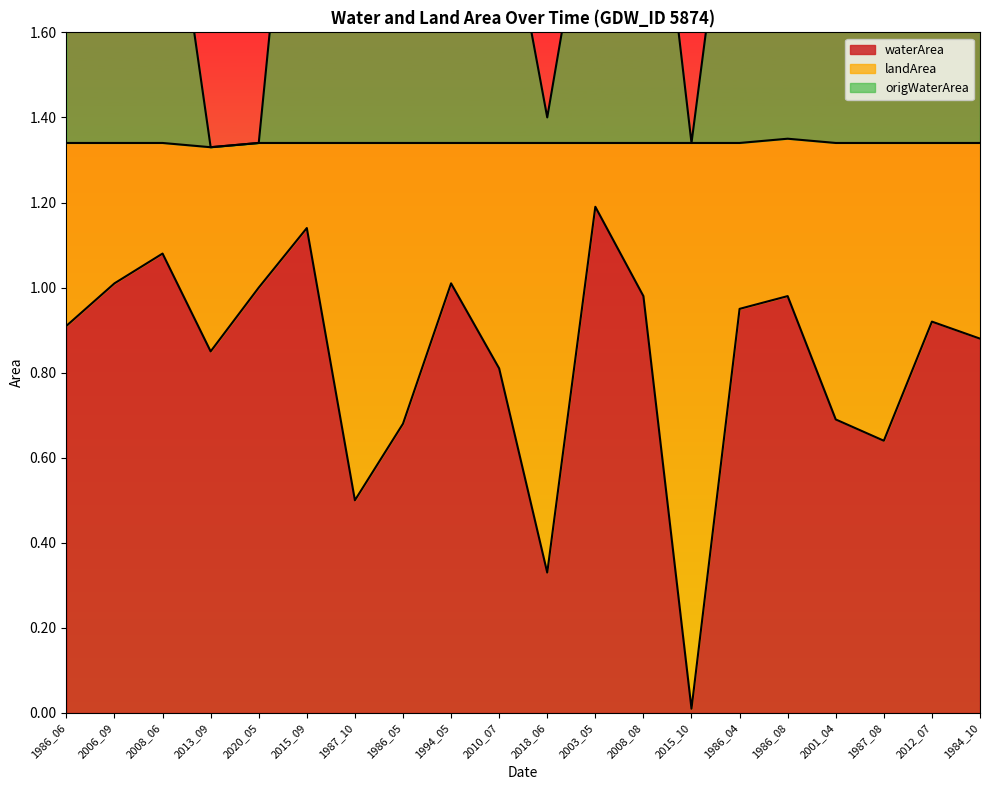

At how many categories does at least one series exceed 1?

20